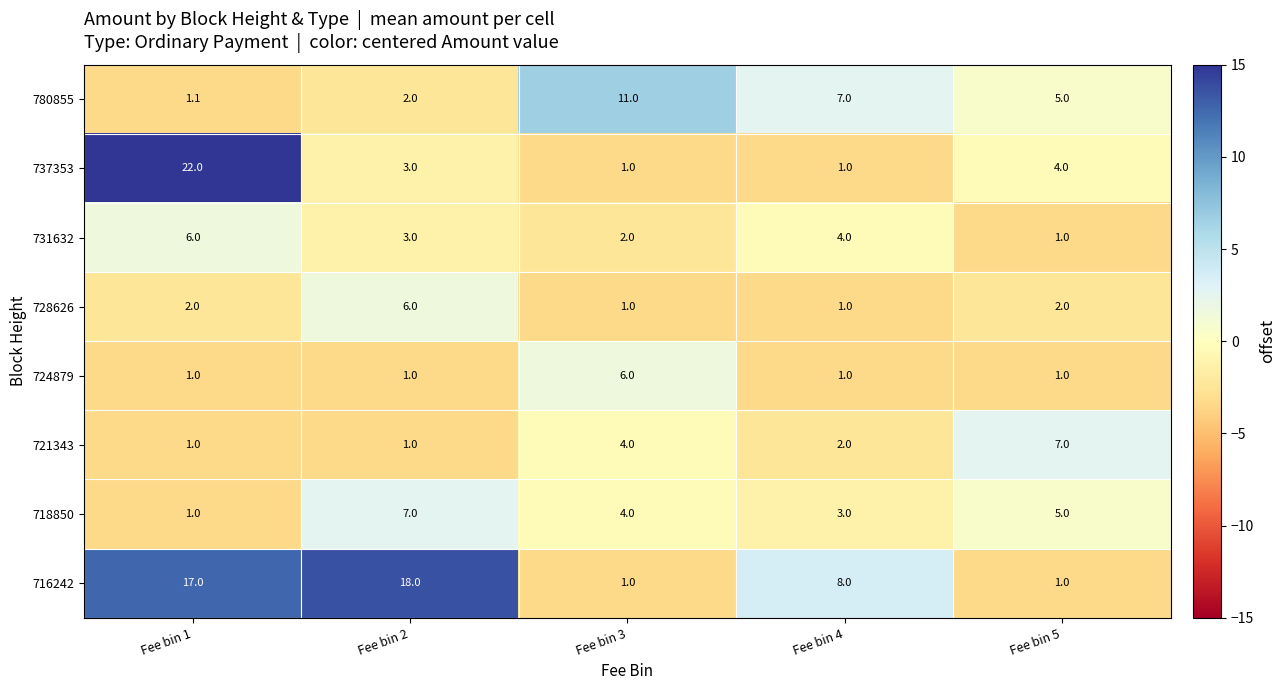

Which series has the largest total across all categories?

716242